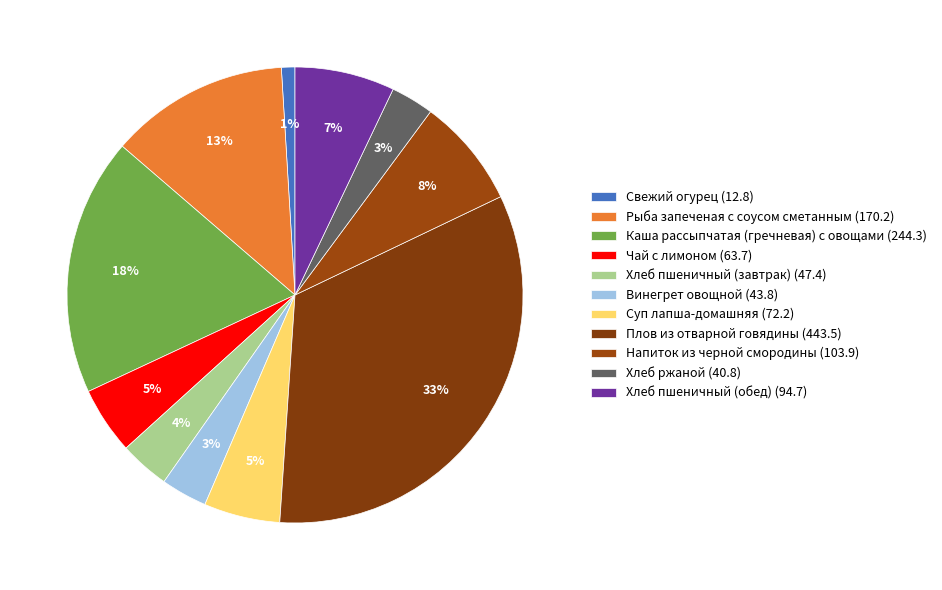

To the nearest percent, what is the combined percentage of Чай с лимоном and Винегрет овощной?

8%